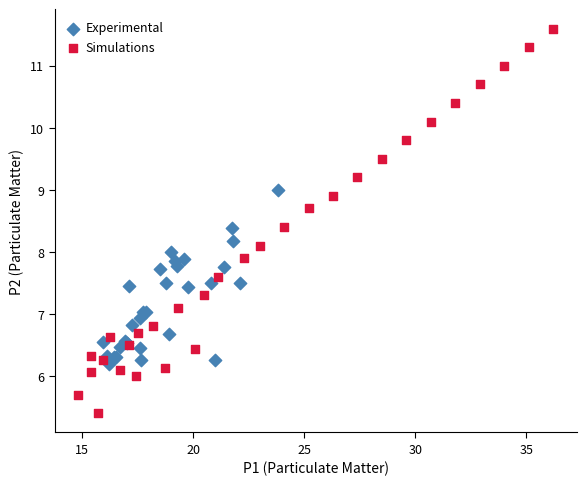

Which series has the widest spread of Y values?

Simulations